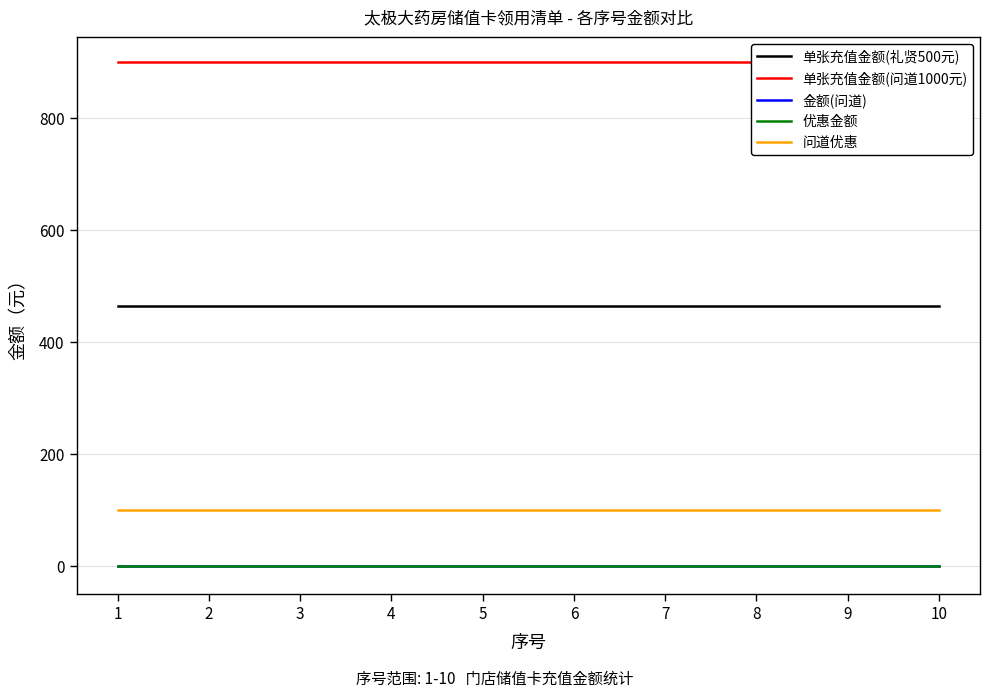

What is the value of the 问道优惠 point at the 6th from the left?

100